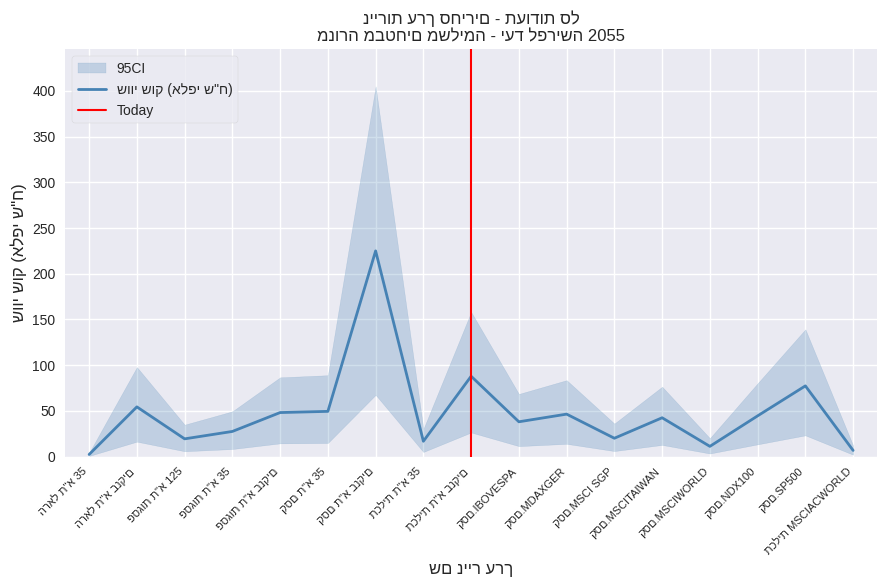

Which series has the largest total across all categories?

שווי שוק (אלפי ש"ח)